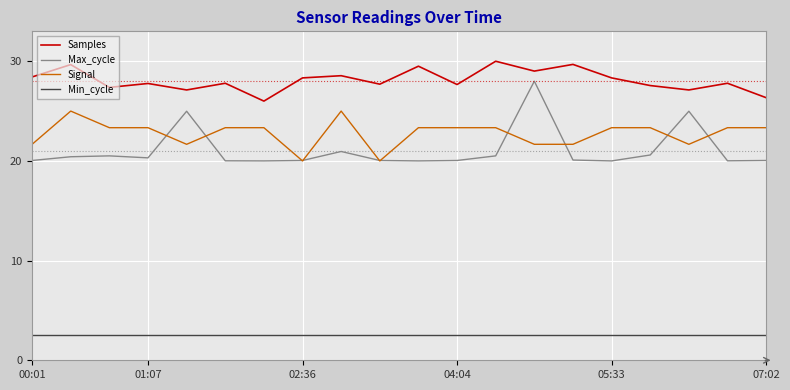

What are all the series names shown in the legend?

Samples, Max_cycle, Signal, Min_cycle